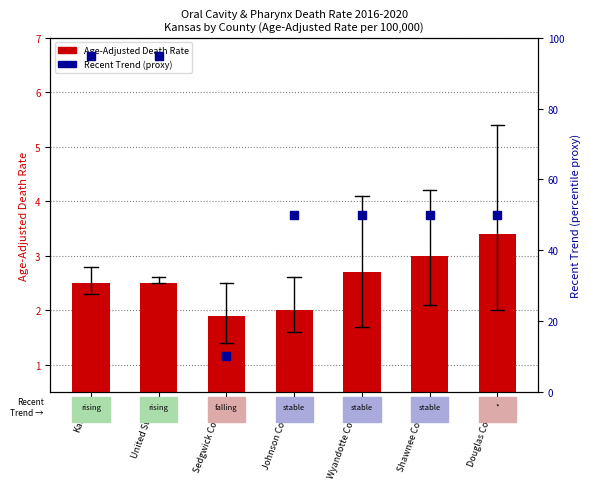

Which series has the widest spread of Y values?

Recent Trend (proxy %)